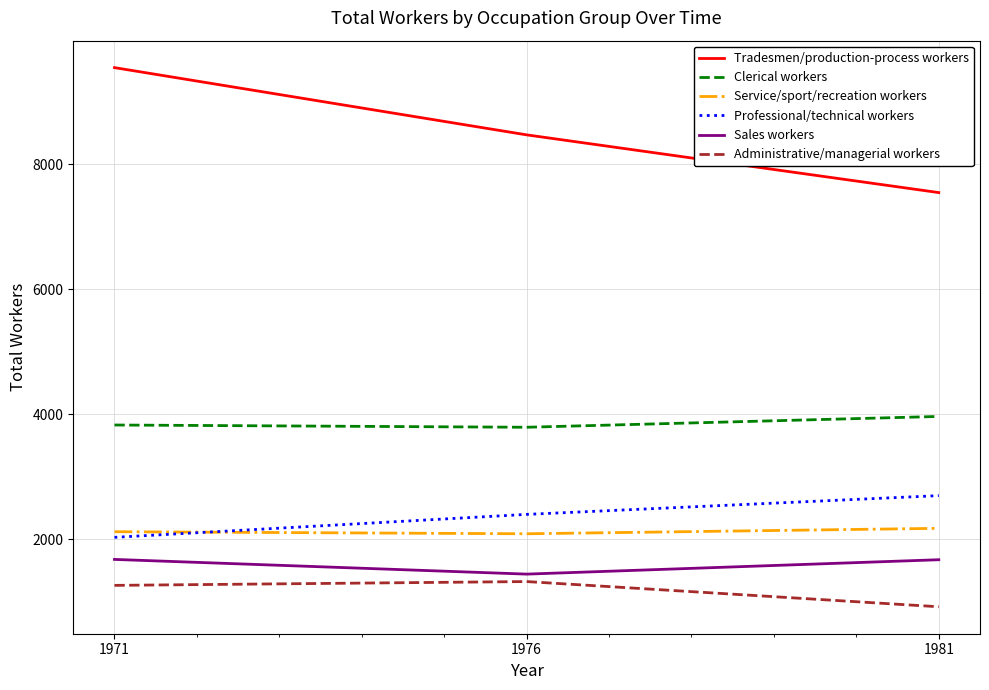

Rank the series at 1981 from lowest to highest value.

Administrative/managerial workers, Sales workers, Service/sport/recreation workers, Professional/technical workers, Clerical workers, Tradesmen/production-process workers